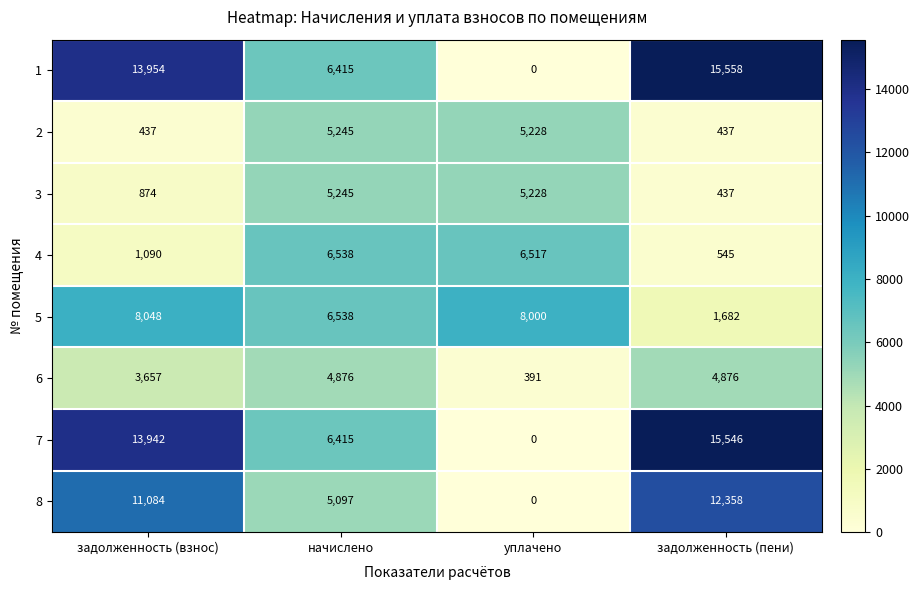

At which label is 8 closest to 6179?

начислено